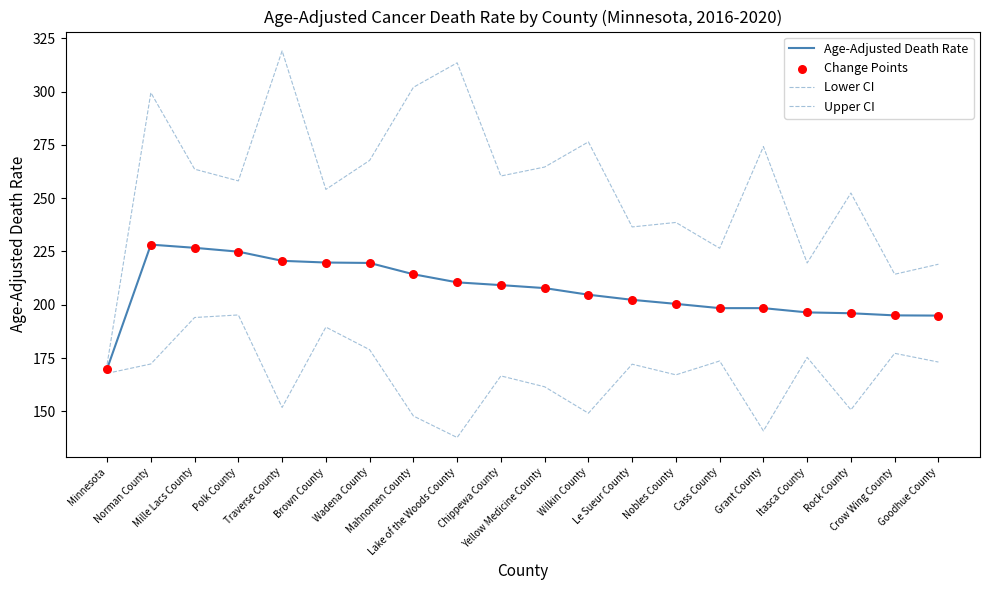

Is this an area chart (filled region under the line)?

No